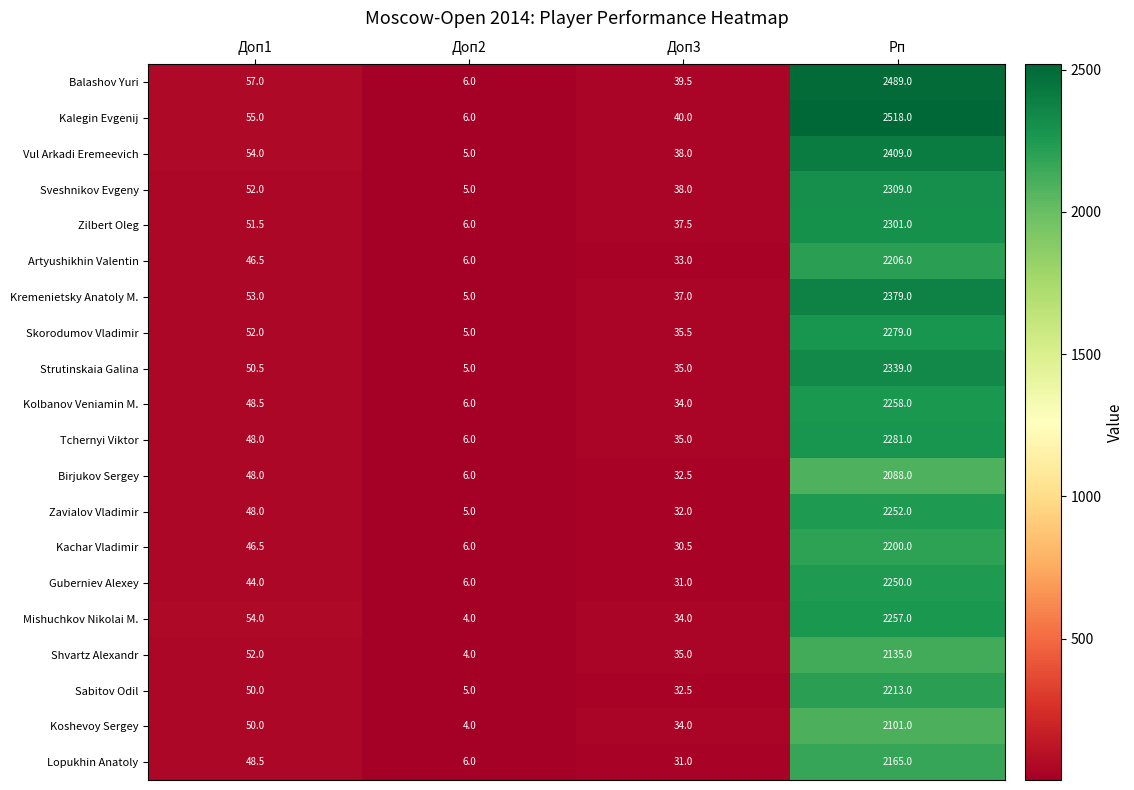

At which category is the sum across all series the highest?

Рп